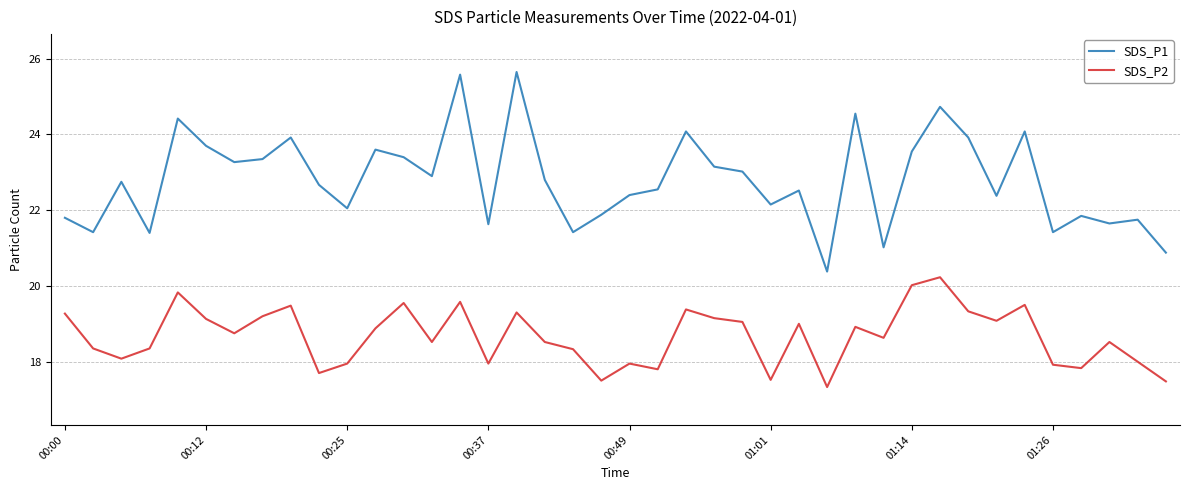

Rank the series by their average value, from highest to lowest.

SDS_P1, SDS_P2